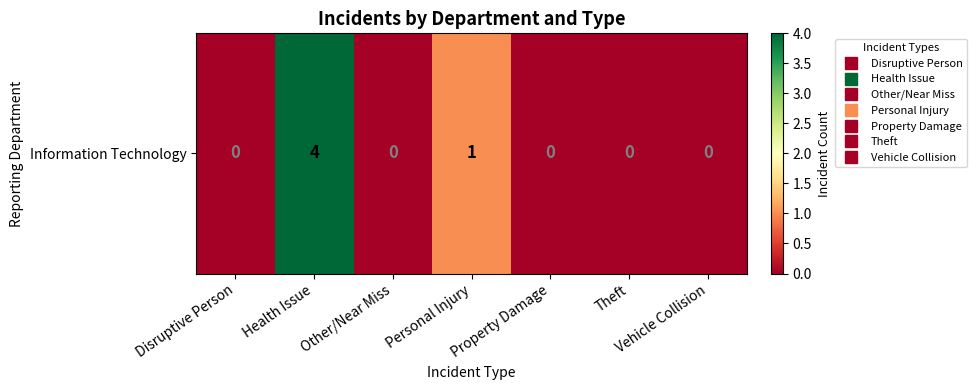

List the labels in order of value, smallest first.

Disruptive Person, Other/Near Miss, Property Damage, Theft, Vehicle Collision, Personal Injury, Health Issue